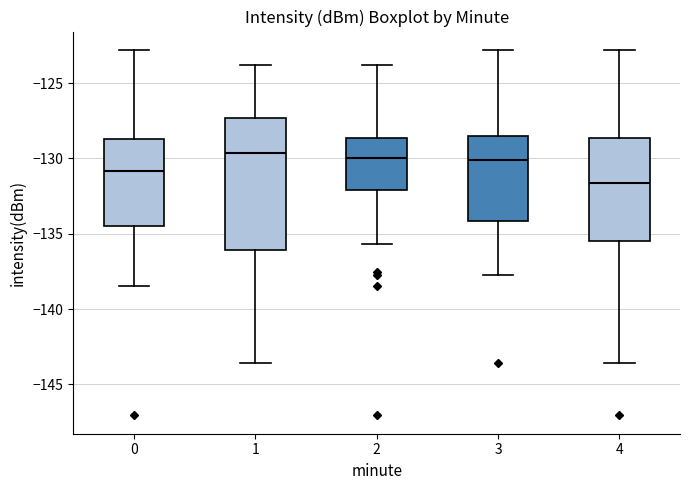

Reading left to right, transcribe this box plot: for each box, give where its median line is, the range the box spans, and where its two whiskers end, as read against the y-axis. The values are not printed on the chart, so give them approximately, as read against the axis.

0: median -131.0, box -134.5 to -128.5, whiskers -138.5 to -123.0
1: median -129.5, box -136.0 to -127.5, whiskers -143.5 to -124.0
2: median -130.0, box -132.0 to -128.5, whiskers -135.5 to -124.0
3: median -130.0, box -134.0 to -128.5, whiskers -138.0 to -123.0
4: median -131.5, box -135.5 to -128.5, whiskers -143.5 to -123.0